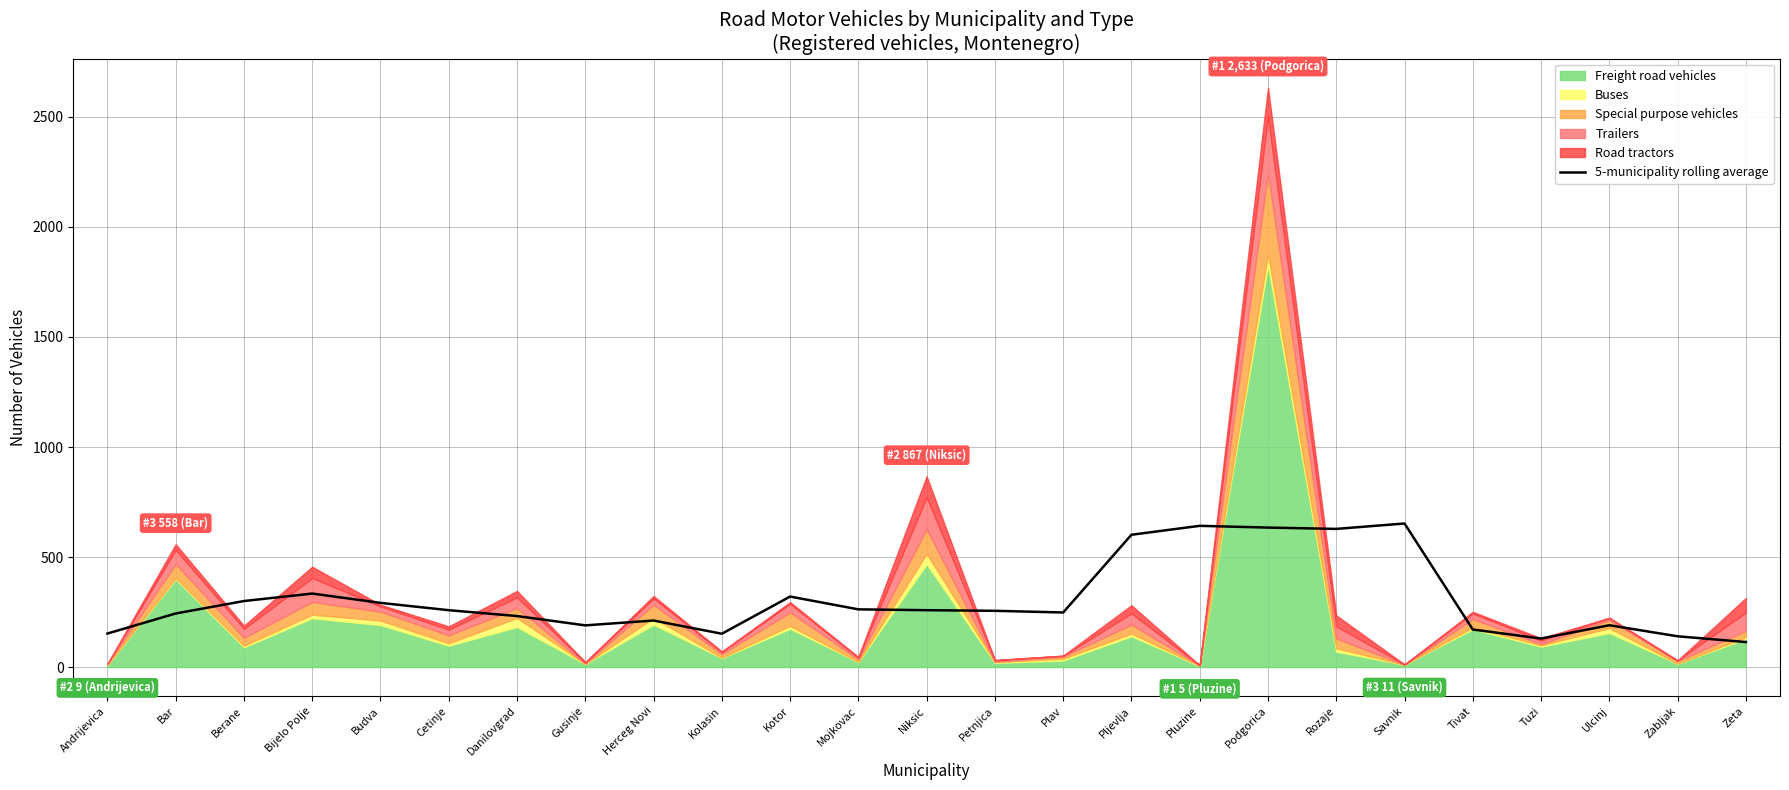

What is the average value?

304.4